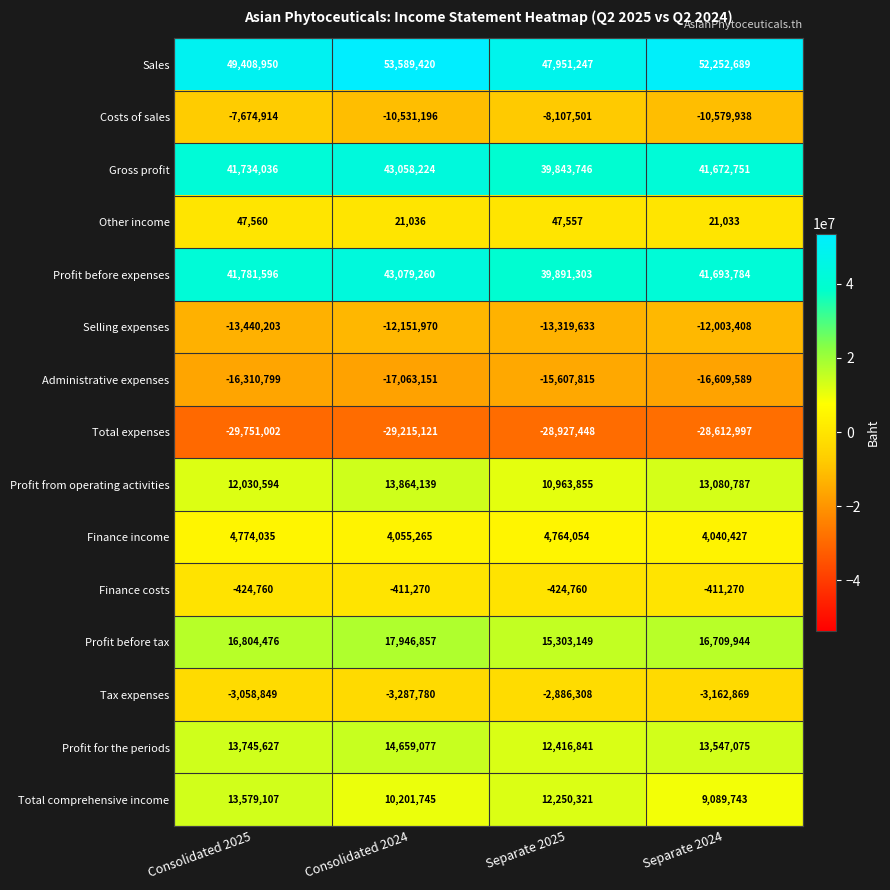

Which label corresponds to the largest value in the chart?

Consolidated 2024